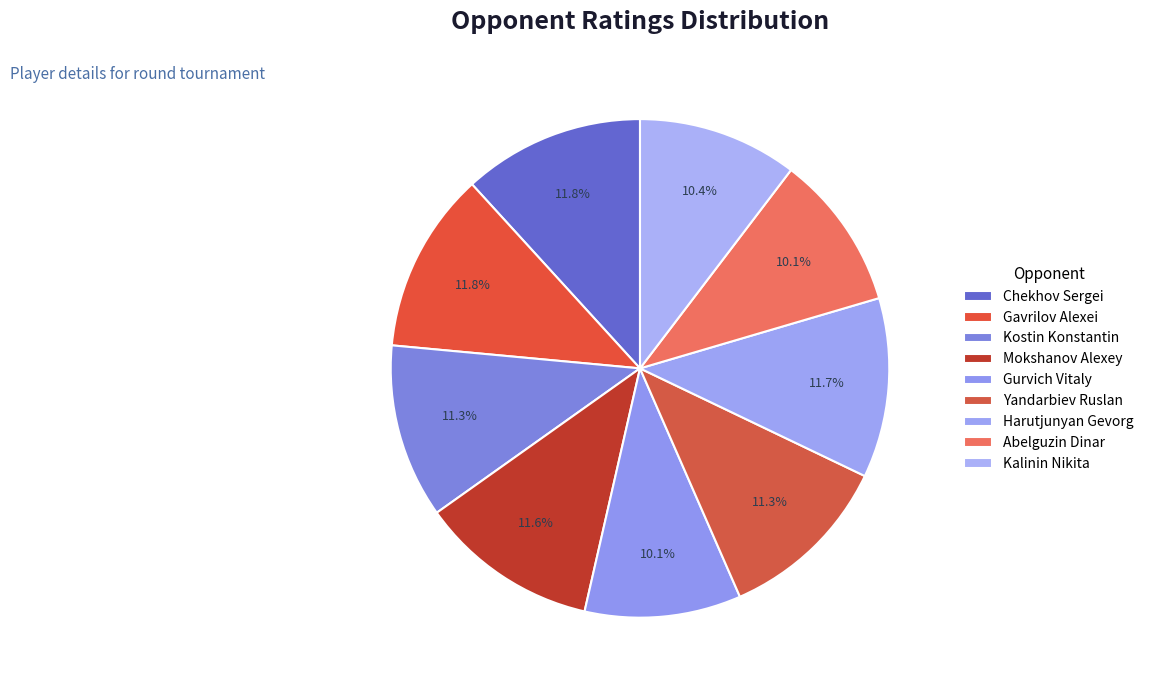

What percentage do Gavrilov Alexei and Yandarbiev Ruslan together represent?

23.1%